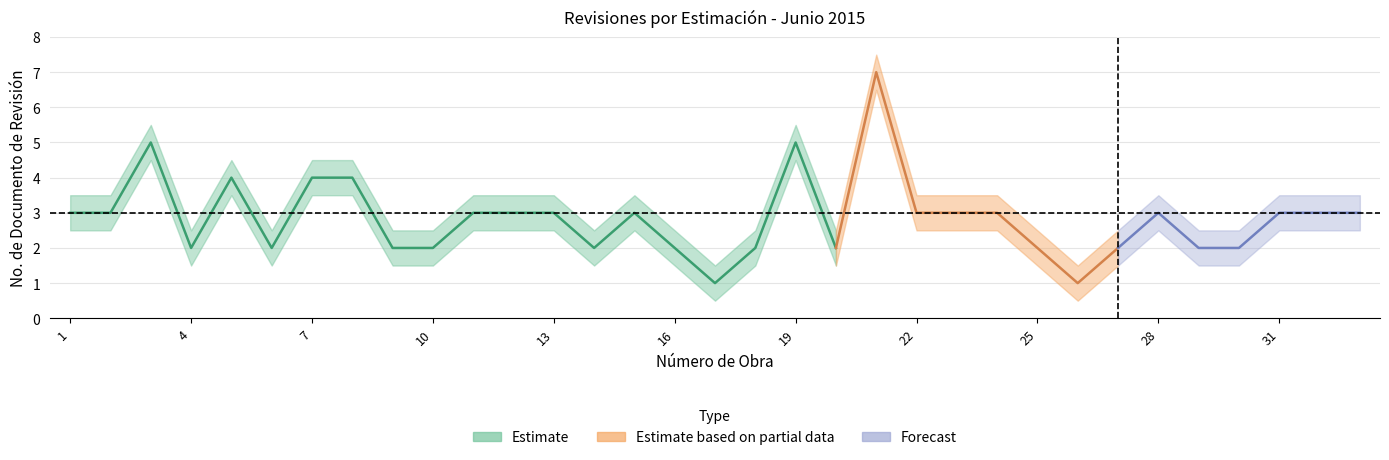

At which label is doc_review closest to 4?

5